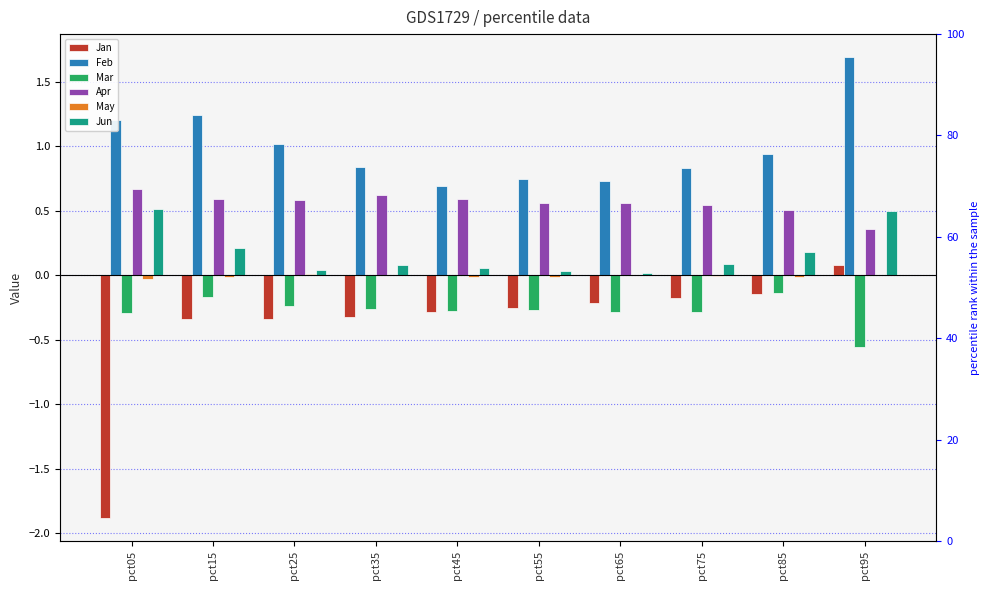

What is the sum of all May values?

-0.1